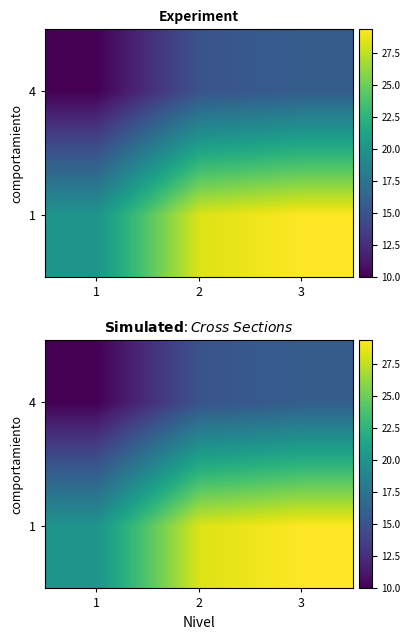

The value of 1 at 3 is 29.3. True or false?

True